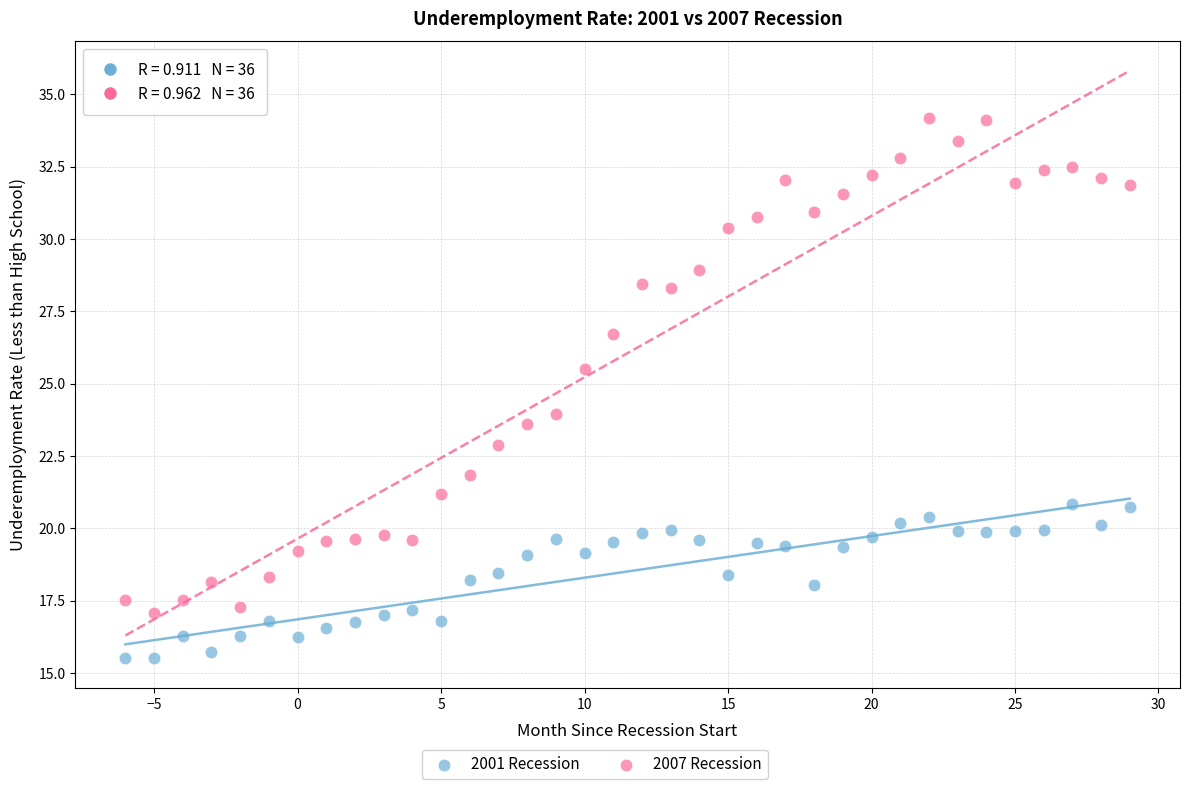

Which series contains the lowest Y value?

2001 Recession